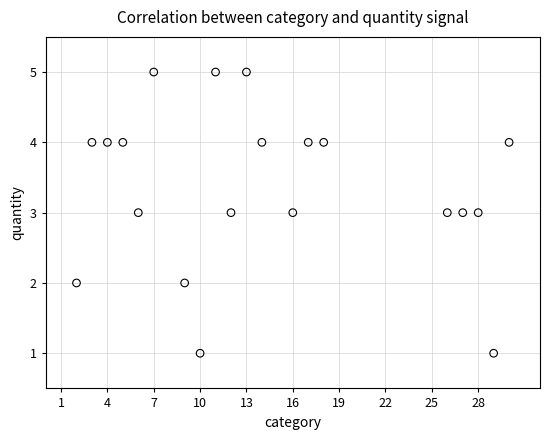

What is the range of Y values (max minus min)?

4